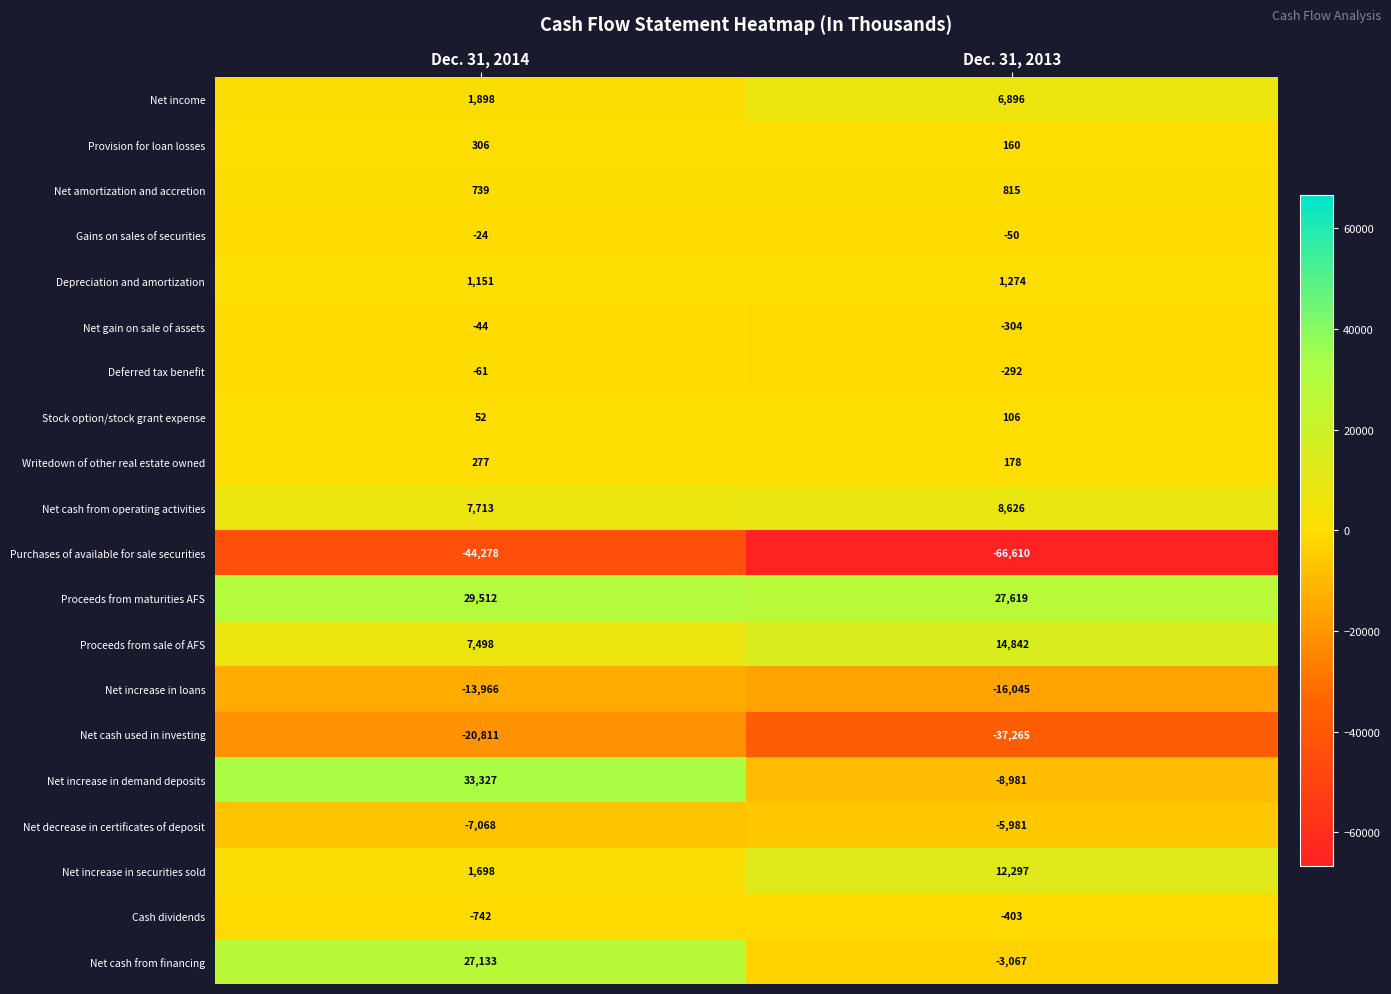

The Net cash used in investing series shows -37265 at Dec. 31, 2013. True or false?

True